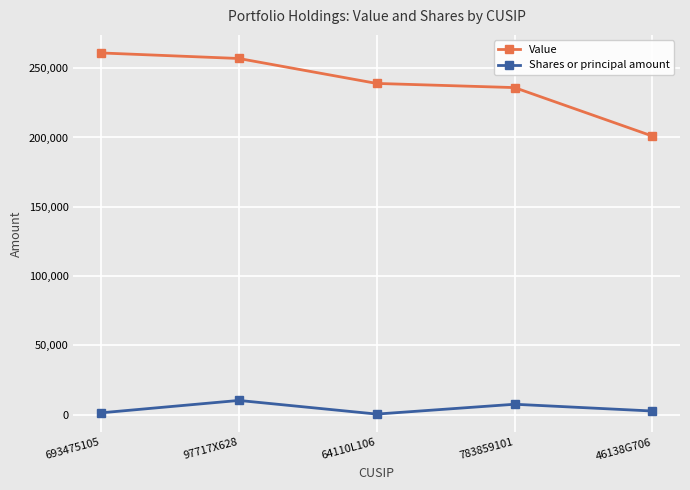

How many lines are shown in the chart?

2